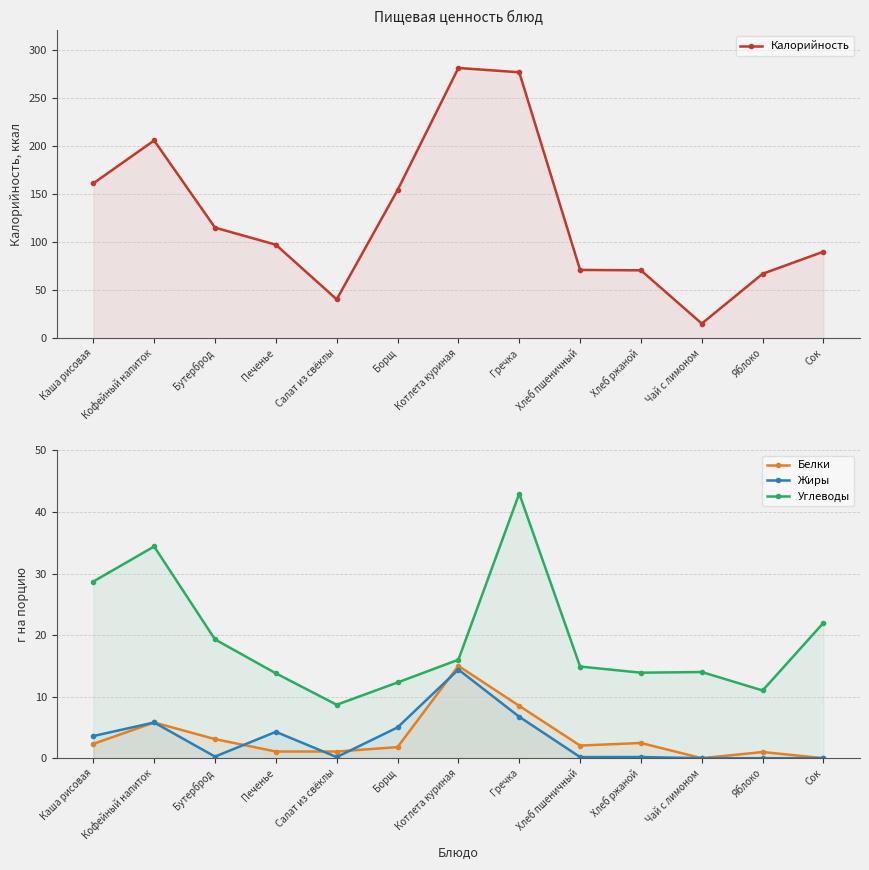

What is the label of the 5th point from the left?

Салат из свёклы